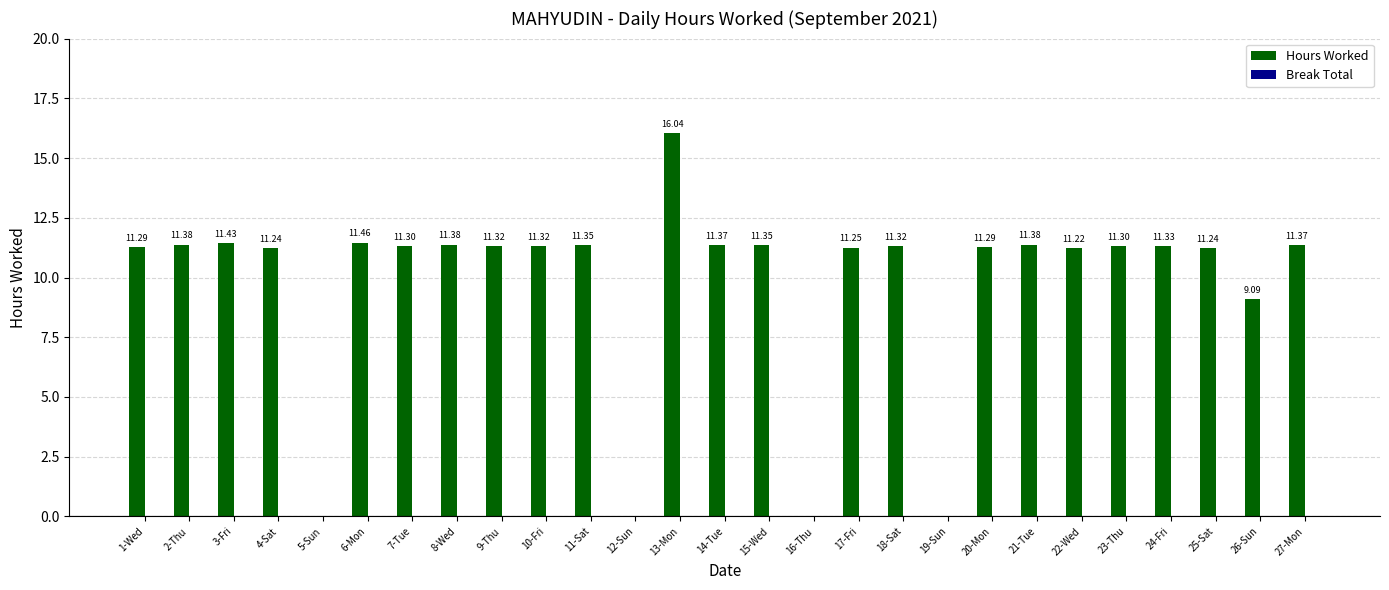

How many data points does each series have?

27